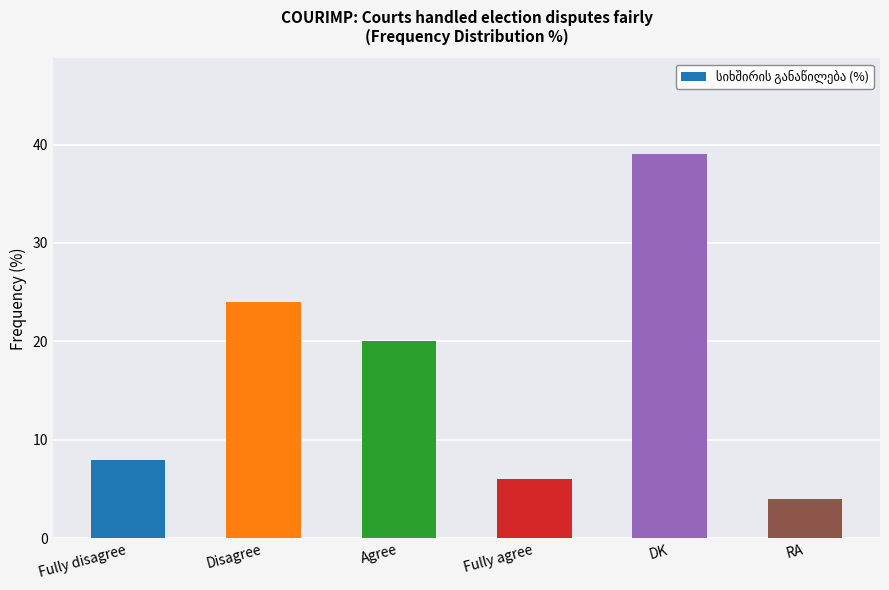

What is the label of the 2nd bar from the right?

DK